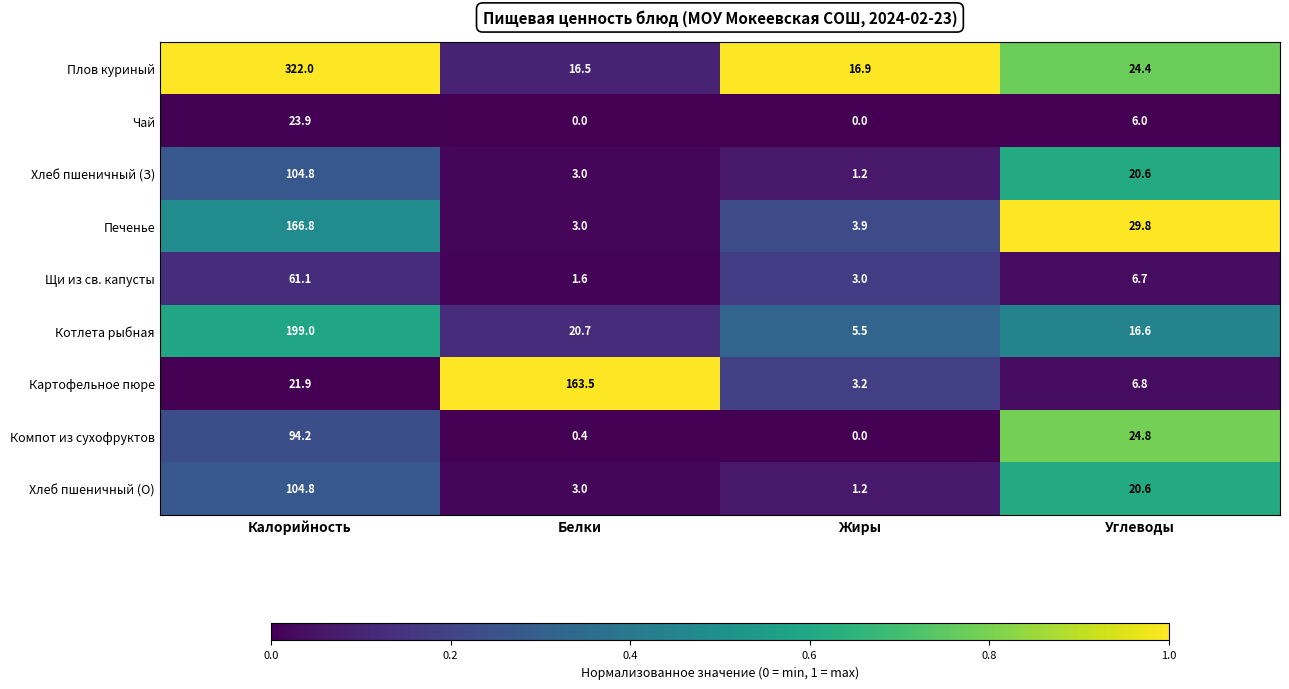

Where does the Компот из сухофруктов series first go above 24?

Калорийность